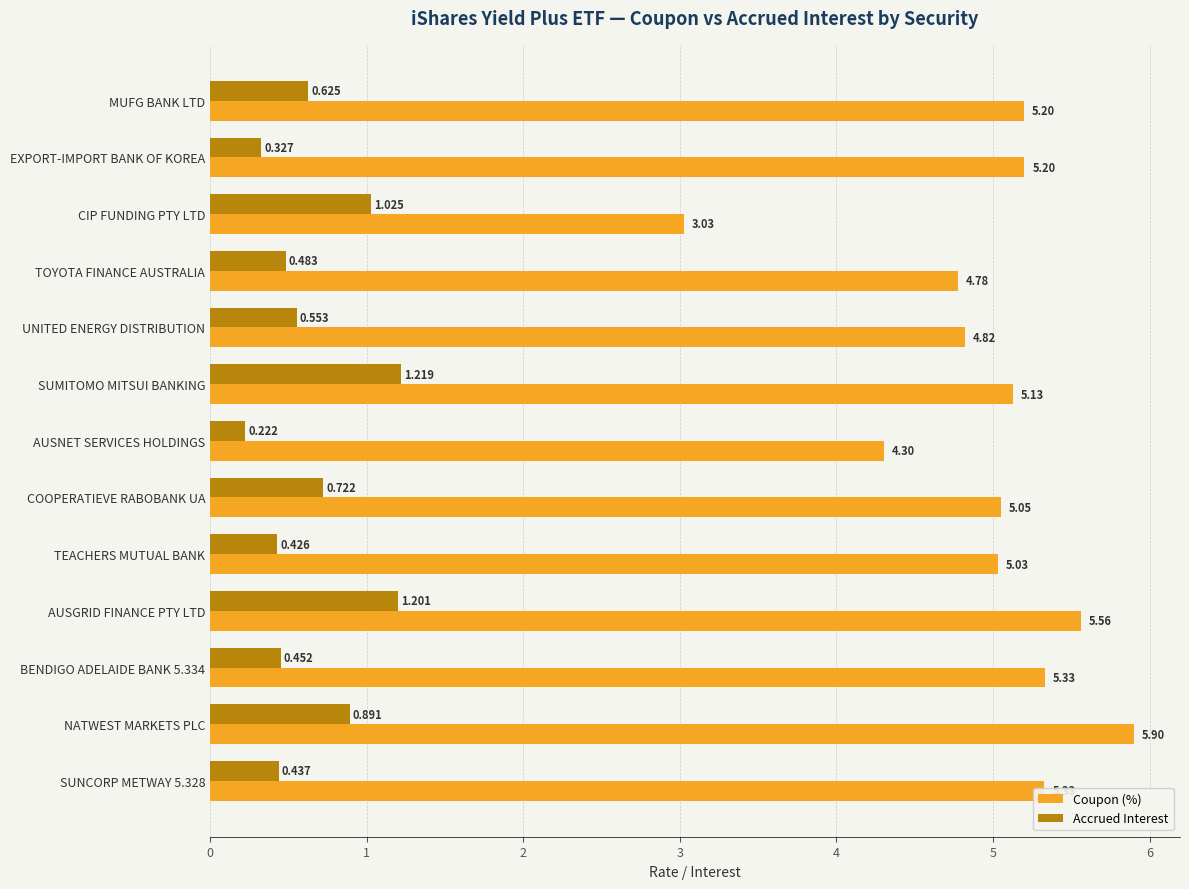

What are all the series names shown in the legend?

Coupon (%), Accrued Interest